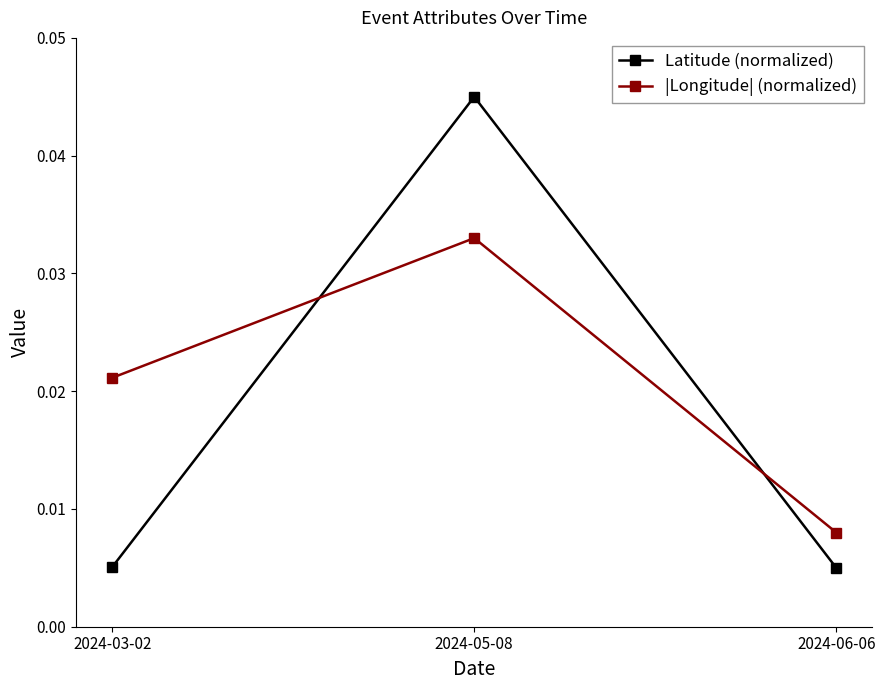

Between 2024-03-02 and 2024-05-08, which series saw the biggest shift?

Latitude (normalized)